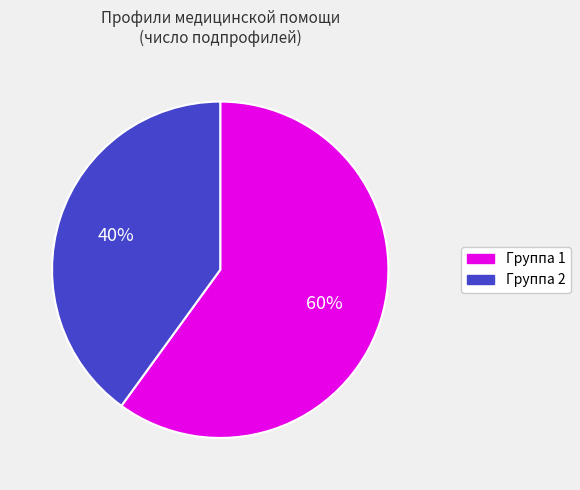

To the nearest percent, what is the average slice percentage?

50%